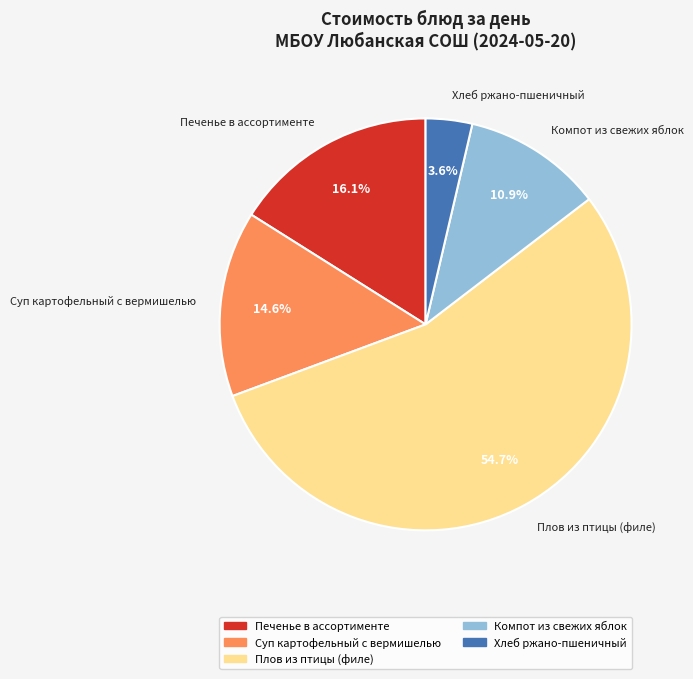

The Суп картофельный с вермишелью slice represents 15% of the pie. True or false?

True